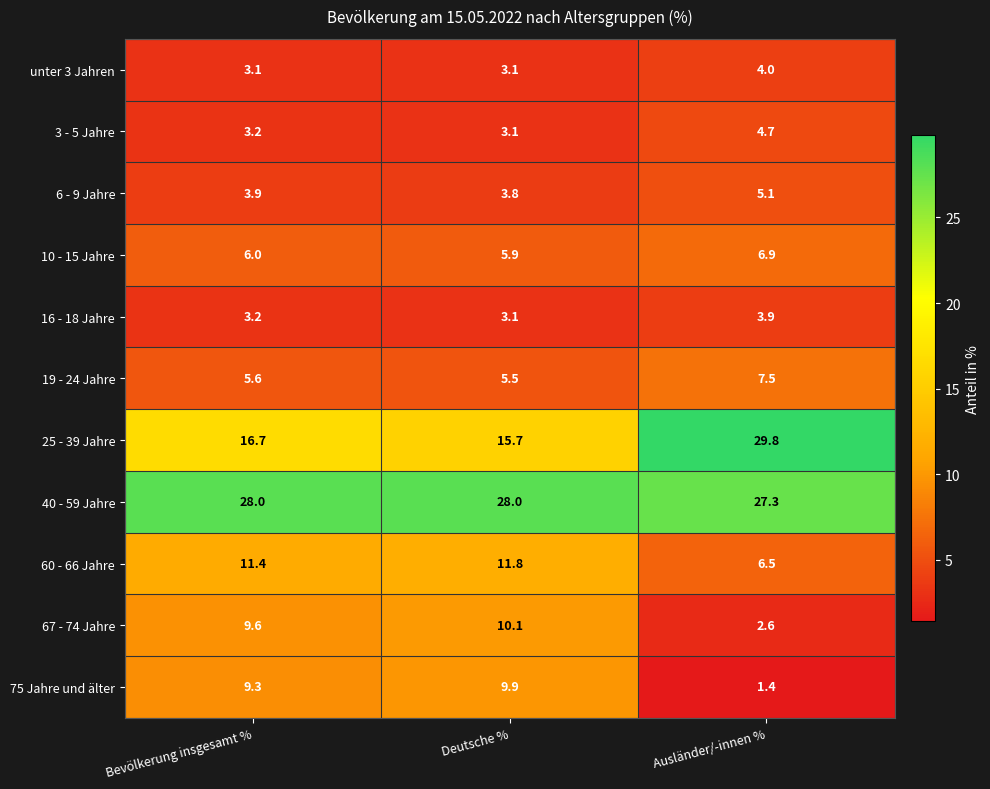

What is the difference between the highest and lowest values at Bevölkerung insgesamt %?

24.9